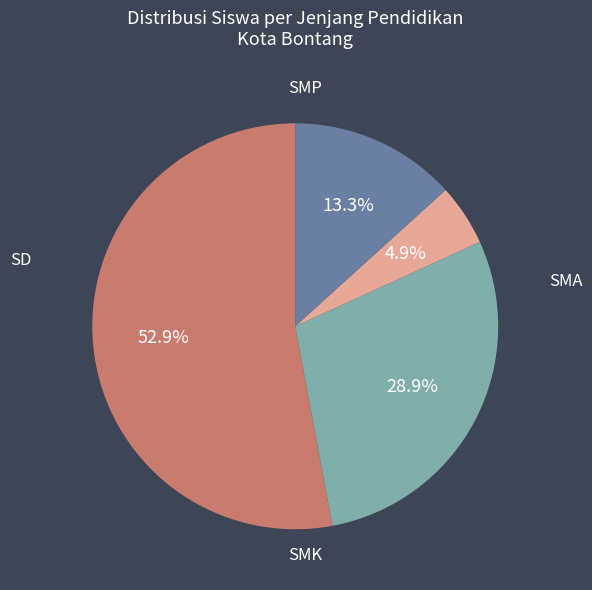

Which category has the smallest portion of the pie?

SMA (Bontang)